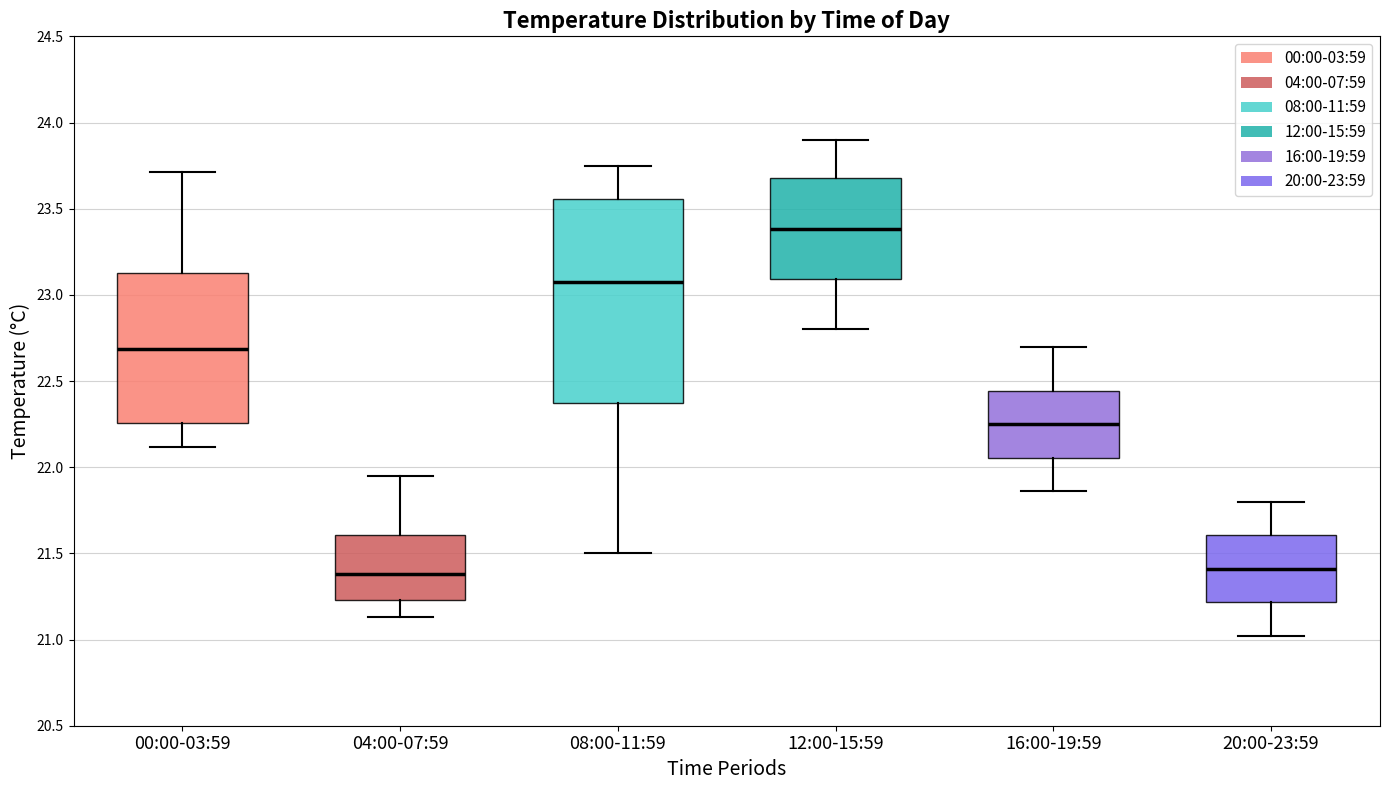

Reading left to right, transcribe this box plot: for each box, give where its median line is, the range the box spans, and where its two whiskers end, as read against the y-axis. The values are not printed on the chart, so give them approximately, as read against the axis.

00:00-03:59: median 22.70, box 22.25 to 23.15, whiskers 22.10 to 23.70
04:00-07:59: median 21.40, box 21.25 to 21.60, whiskers 21.15 to 21.95
08:00-11:59: median 23.10, box 22.40 to 23.55, whiskers 21.50 to 23.75
12:00-15:59: median 23.40, box 23.10 to 23.70, whiskers 22.80 to 23.90
16:00-19:59: median 22.25, box 22.05 to 22.45, whiskers 21.85 to 22.70
20:00-23:59: median 21.40, box 21.20 to 21.60, whiskers 21.00 to 21.80